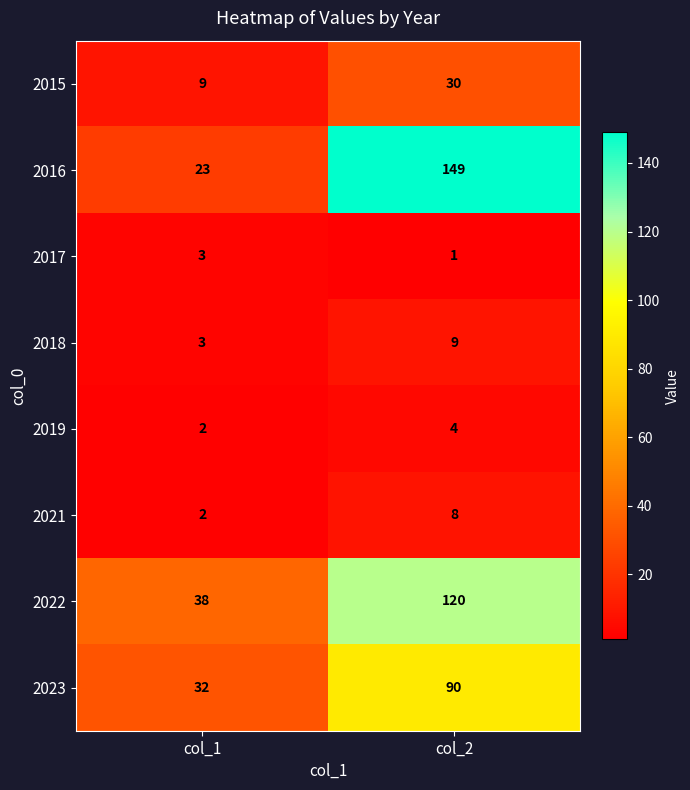

List the series in order of their peak value, lowest first.

2017, 2019, 2021, 2018, 2015, 2023, 2022, 2016